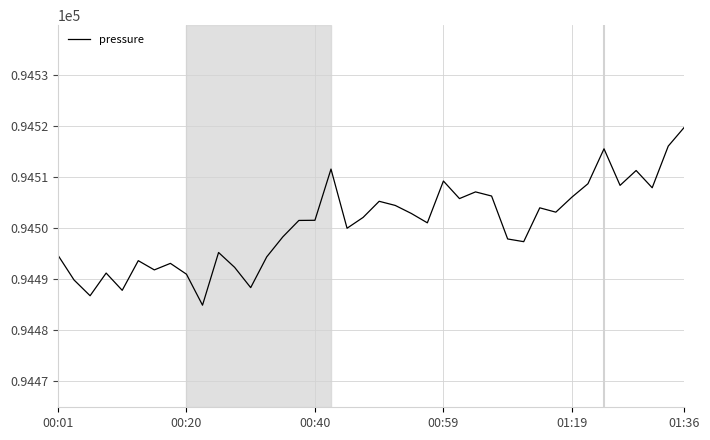

What is the maximum value shown in the chart?

94519.7